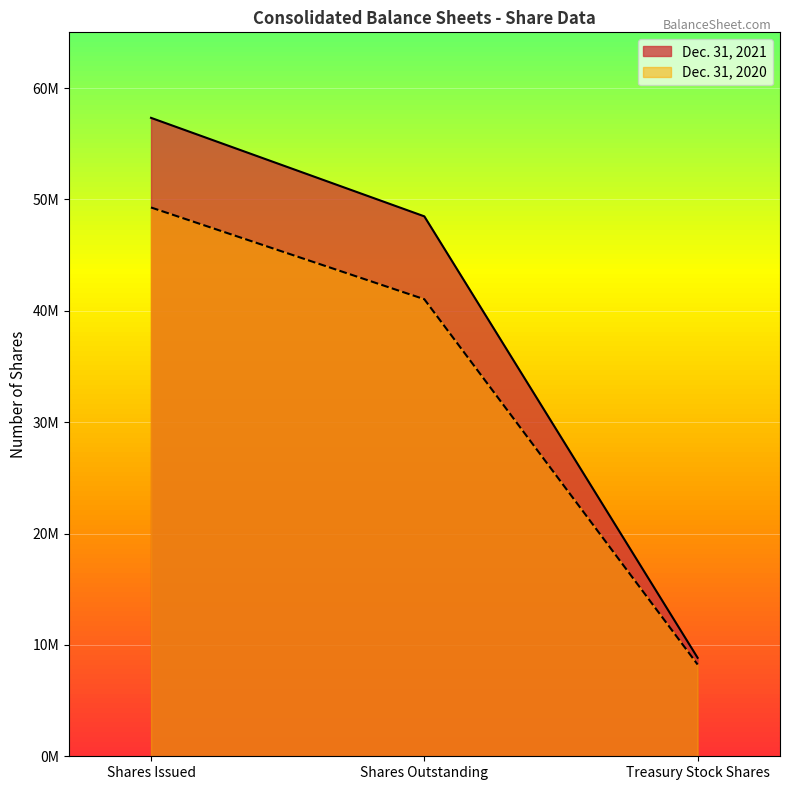

Is the value of Dec. 31, 2020 at Shares Outstanding greater than the value of Dec. 31, 2021 at Shares Issued?

No